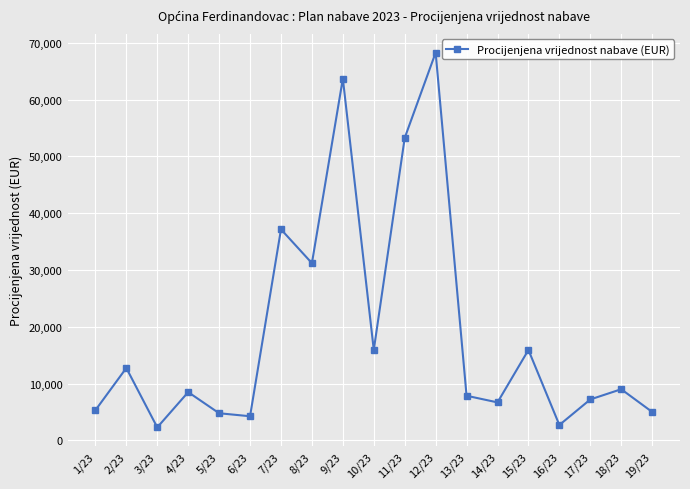

How many values are below 8490?

9